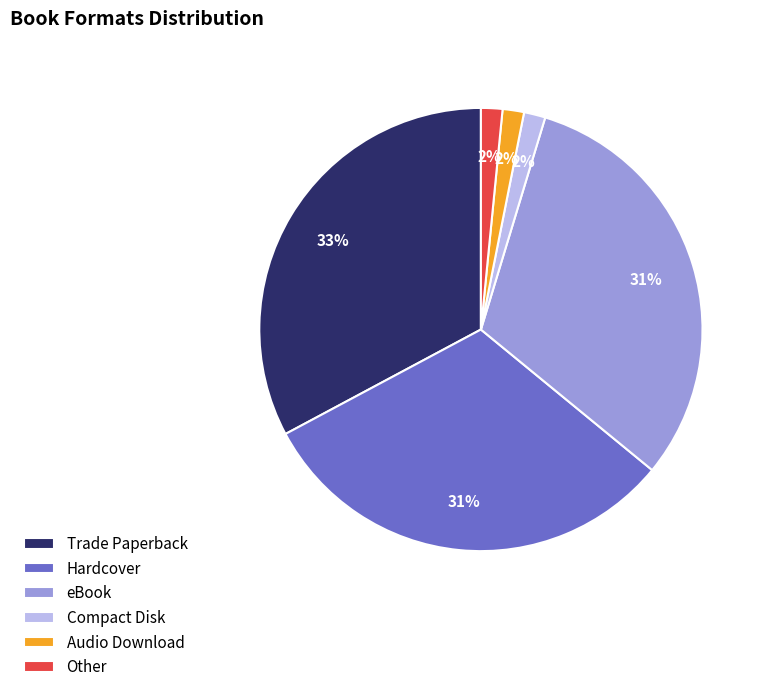

Is there any slice that represents more than half of the pie?

No